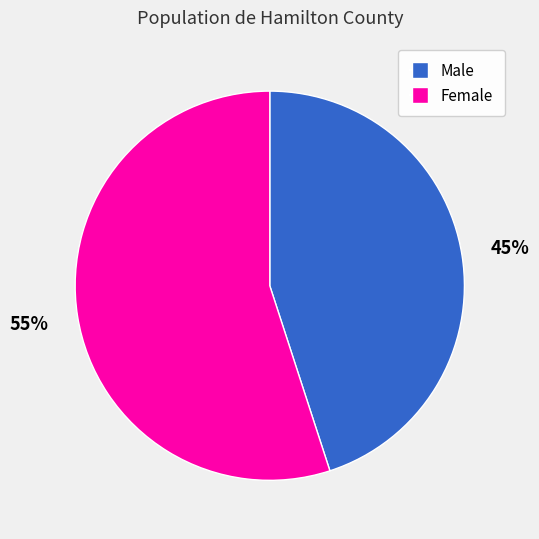

To the nearest percent, what is the average slice percentage?

50%